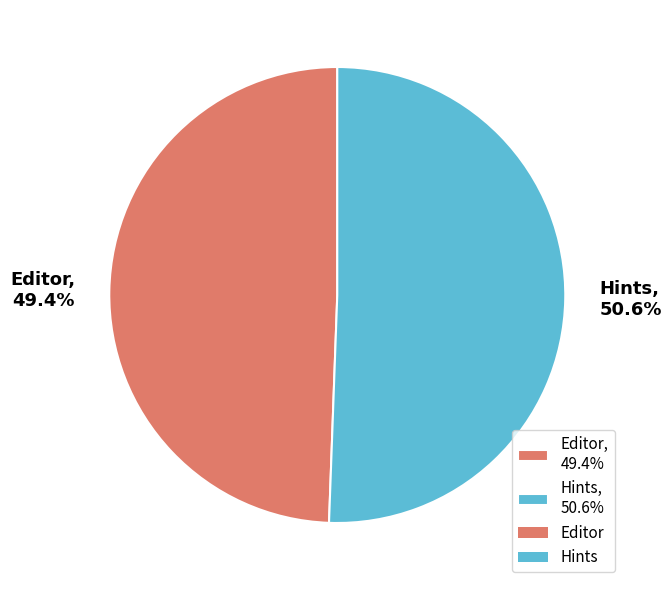

Does any single category account for the majority?

Yes